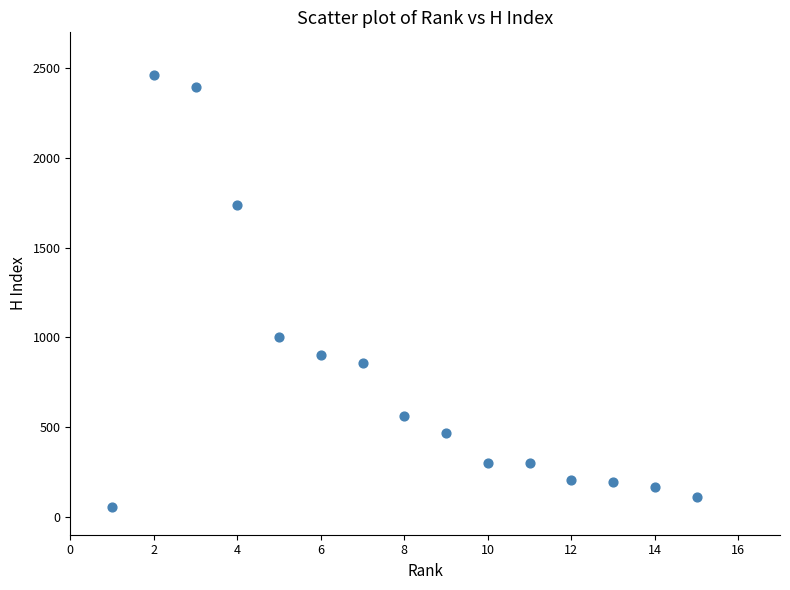

What is the range of Y values (max minus min)?

2409